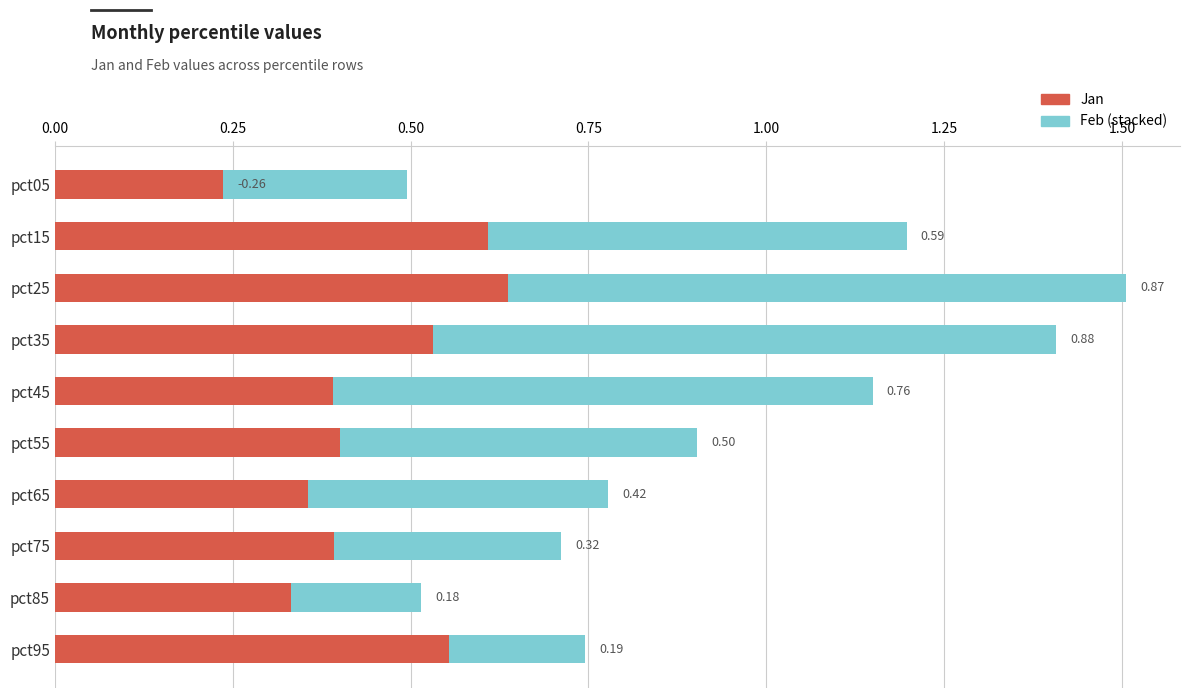

List the series in order of their overall mean, highest first.

Jan, Feb